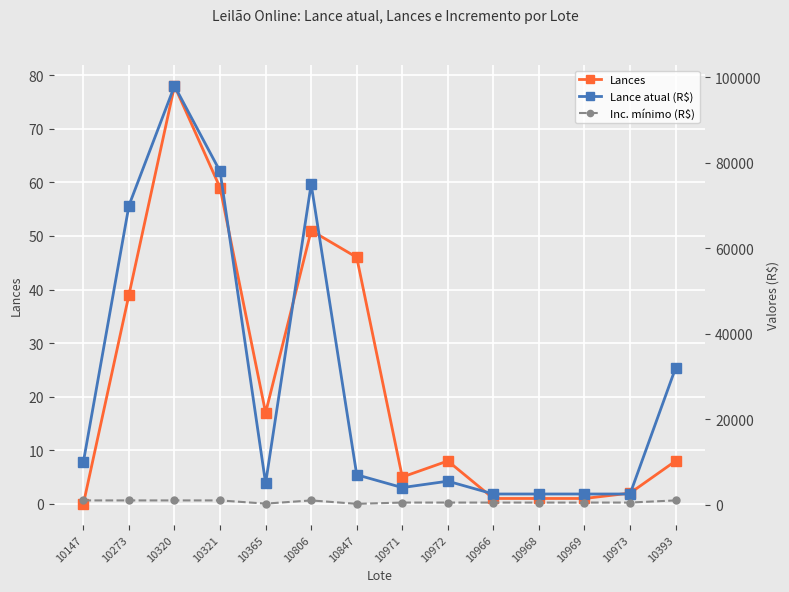

True or false: Inc. mínimo (R$) and Lance atual (R$) cross at least once.

False